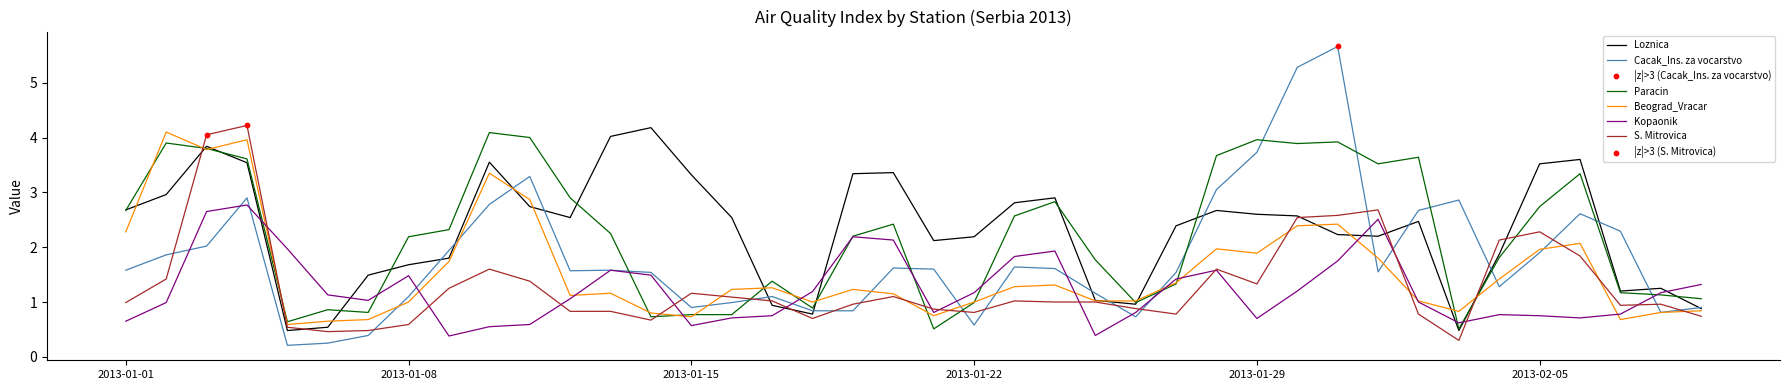

What is the maximum value for S. Mitrovica?

4.2